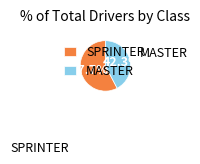

Is there any slice that represents more than half of the pie?

Yes